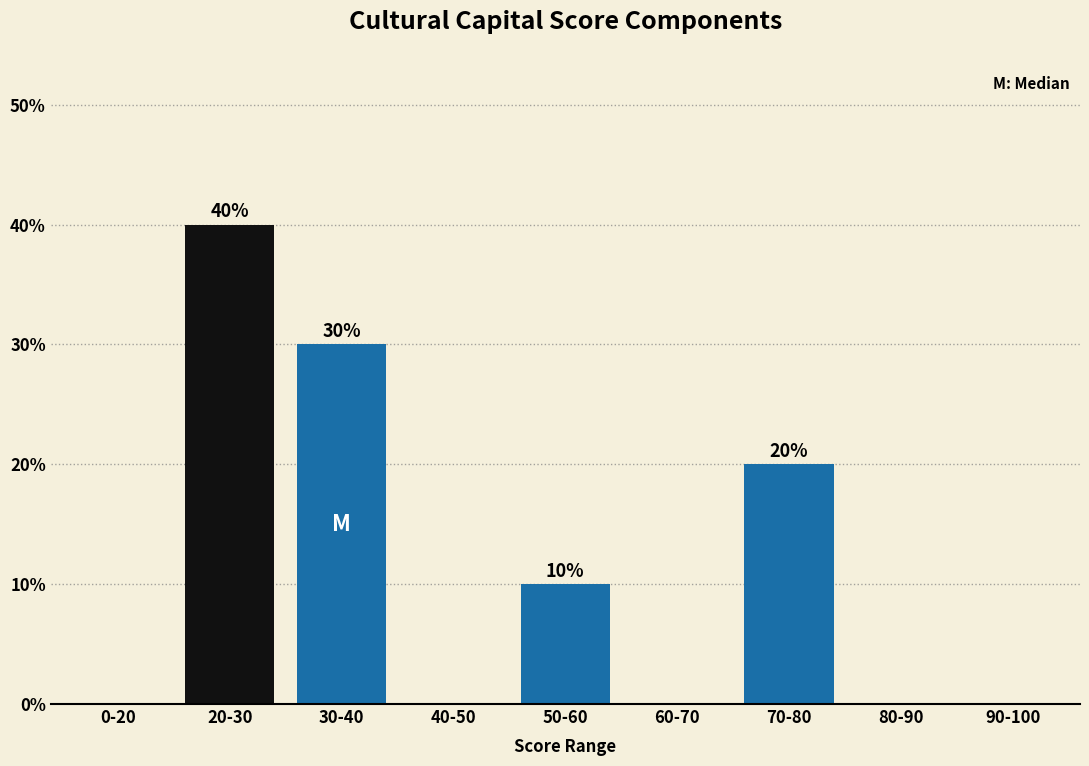

Reading left to right, extract all data points from this chart.

0-20=0	20-30=40	30-40=30	40-50=0	50-60=10	60-70=0	70-80=20	80-90=0	90-100=0